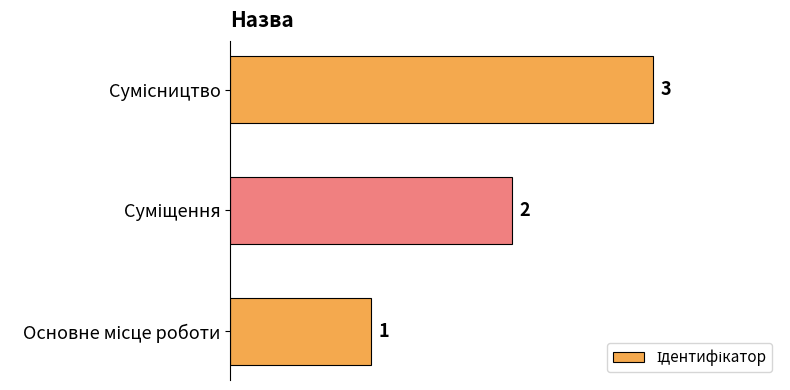

How many values are between 1 and 3?

3